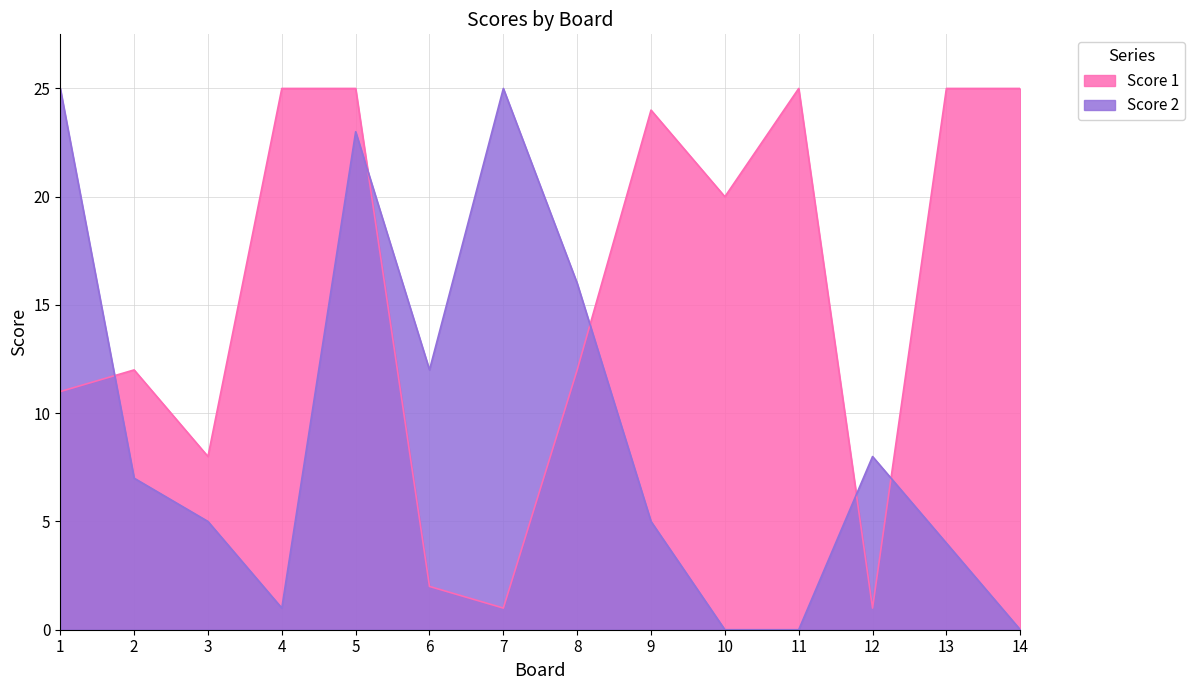

What are all the series names shown in the legend?

Score 1, Score 2